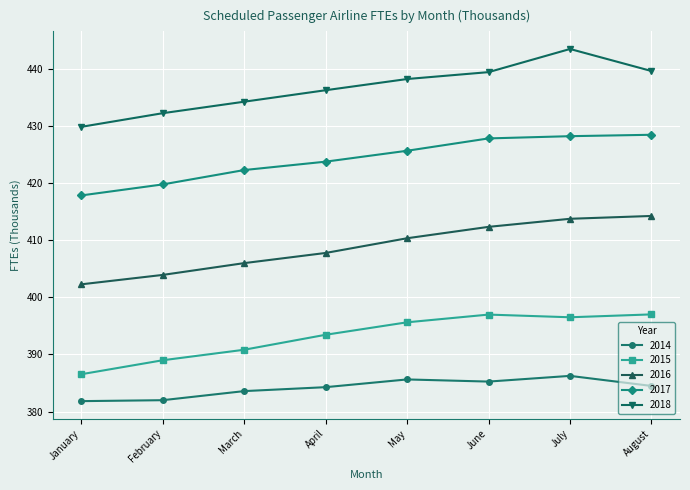

The 2014 series shows 384.3 at April. True or false?

True